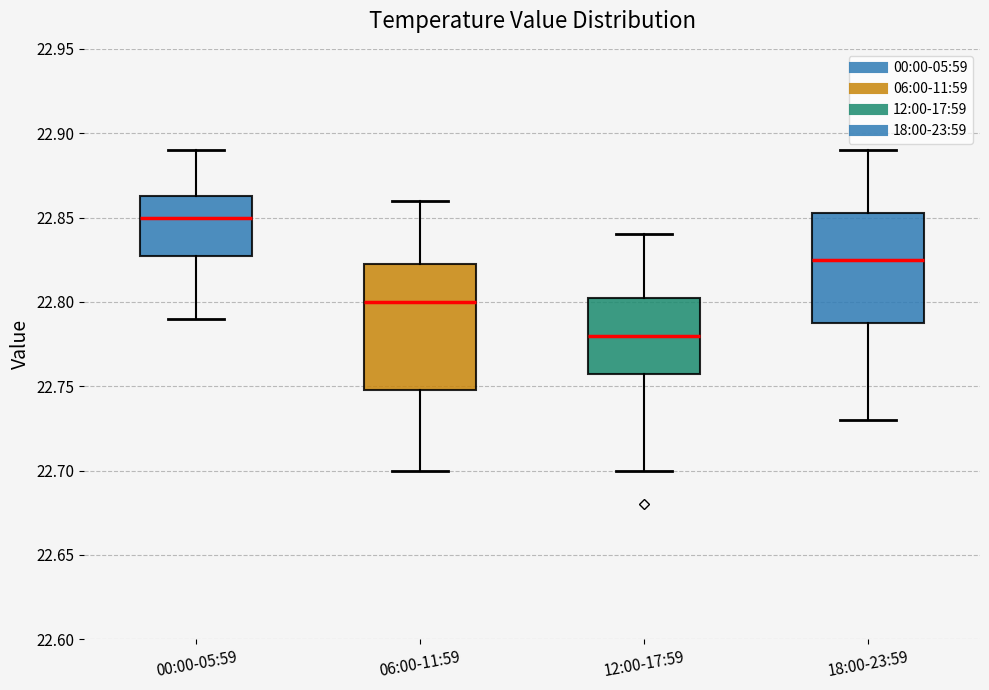

Which box has the lowest median line?

12:00-17:59